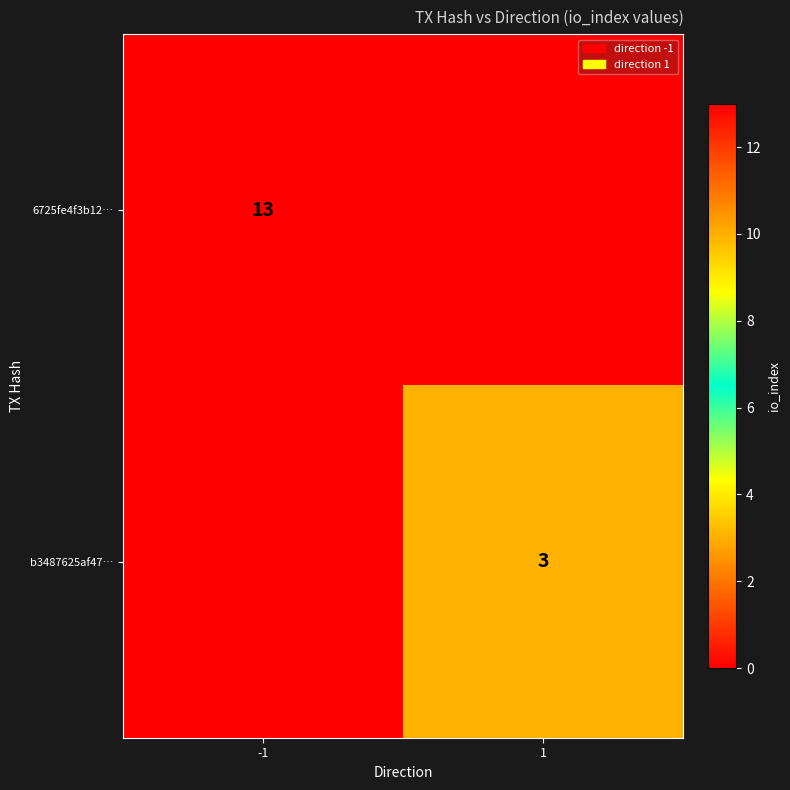

The b3487625af47… series shows 3 at 1. True or false?

True